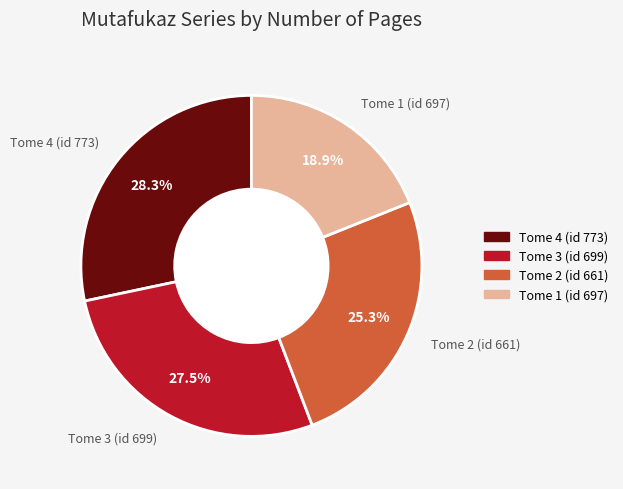

Is the sum of Tome 3 (id 699) and Tome 2 (id 661) greater than half?

Yes